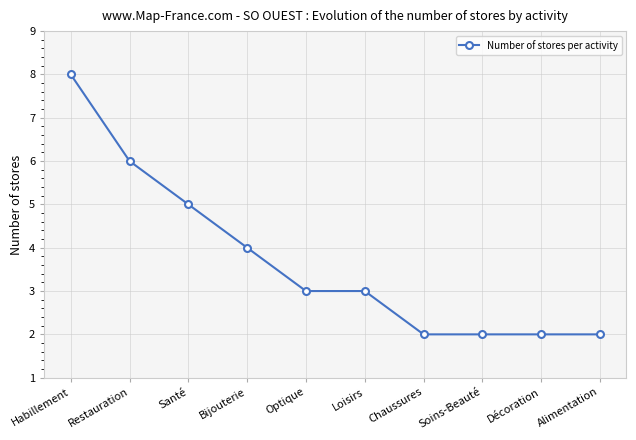

What is the ratio of the value at Habillement to the value at Loisirs?

2.7